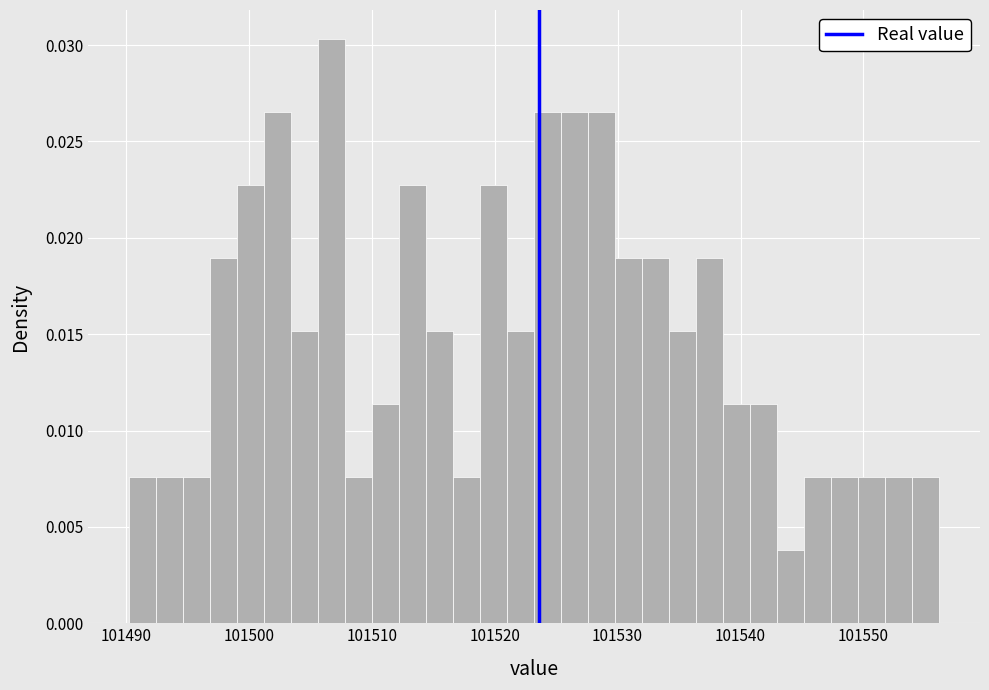

Read against the x-axis, roughly where is the centre of the tallest bar?

101507